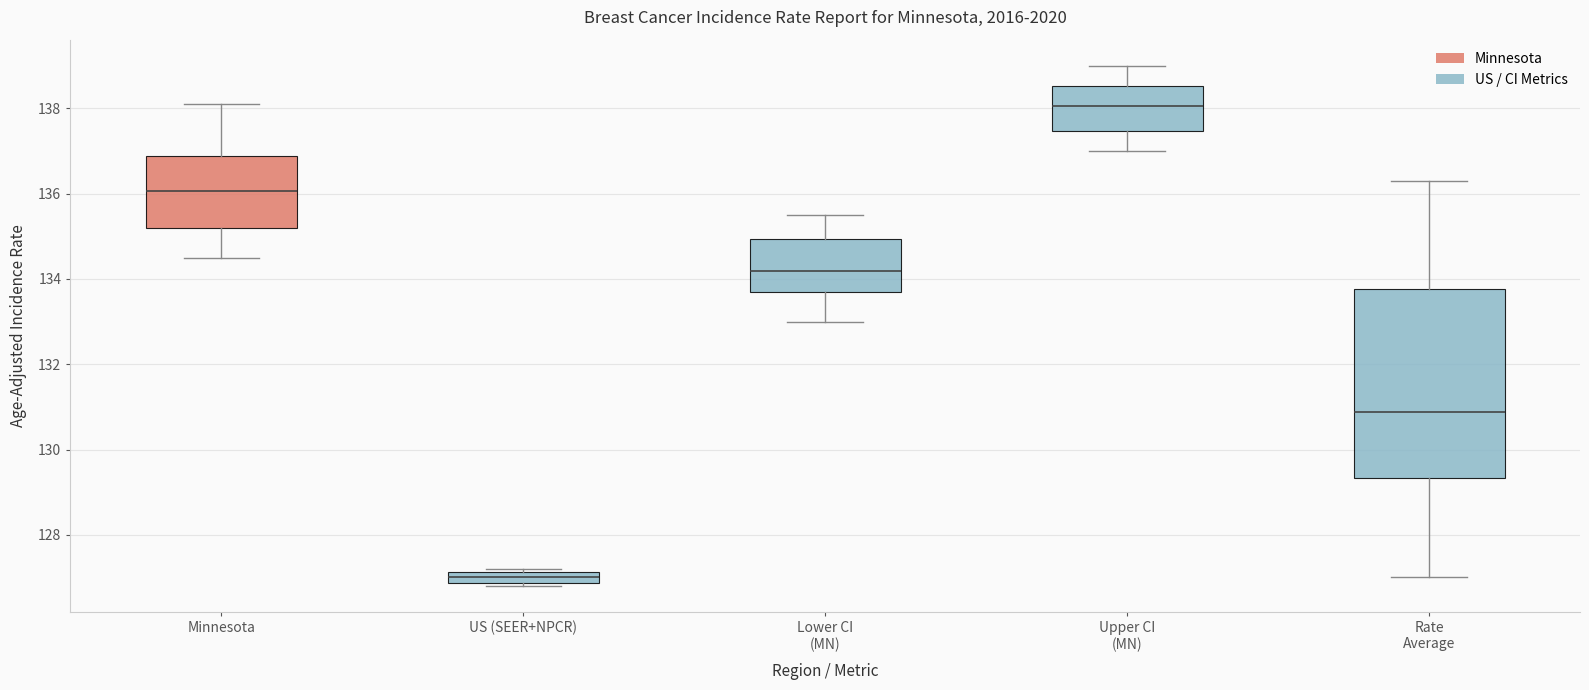

Where is the lower edge of the box for Rate Average on the y-axis? The values are not printed on the chart, so give them approximately, as read against the axis.

129.4